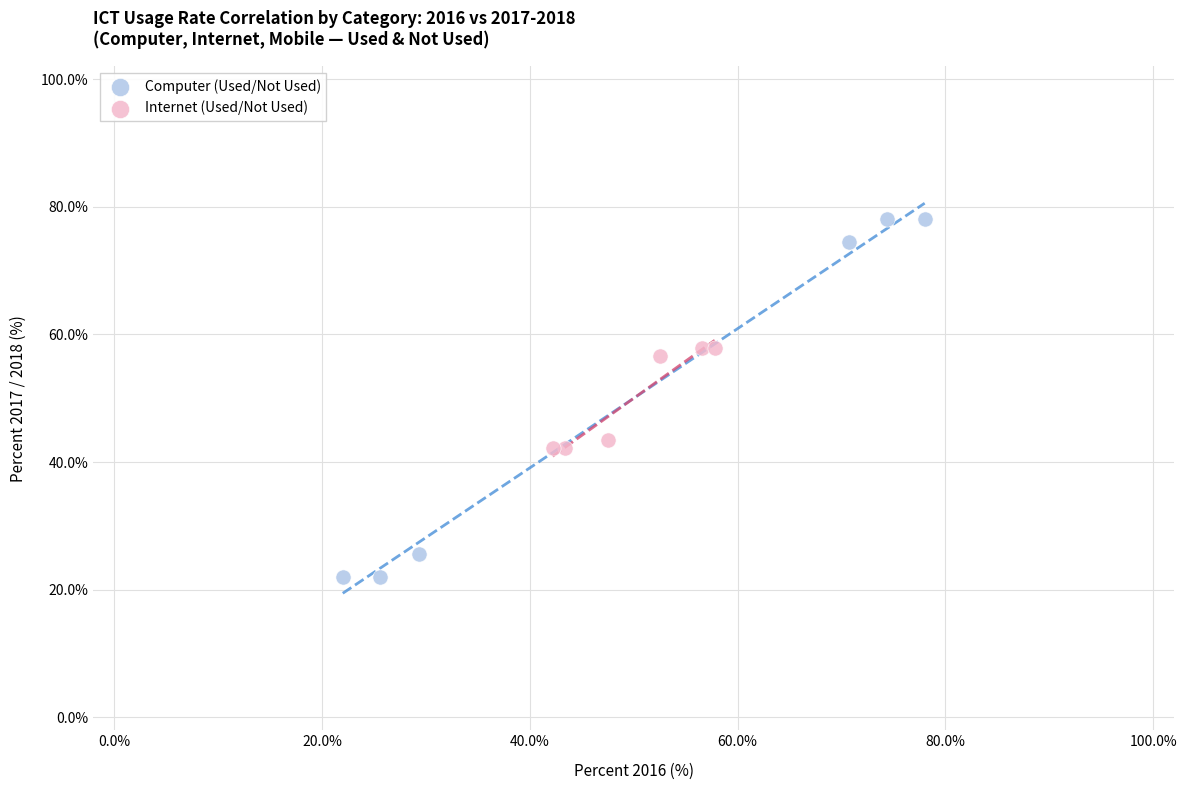

Which series has the largest Y range (max minus min)?

Computer (Used/Not Used)